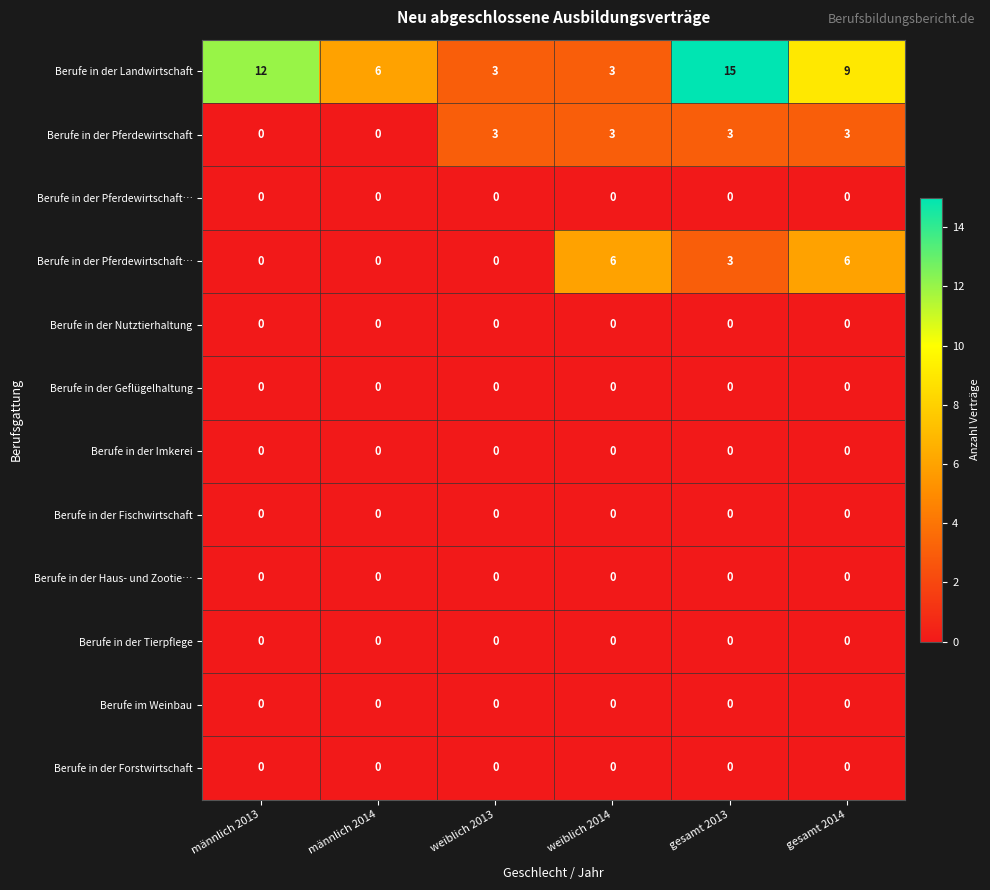

Which label corresponds to the smallest value in the chart?

männlich 2013